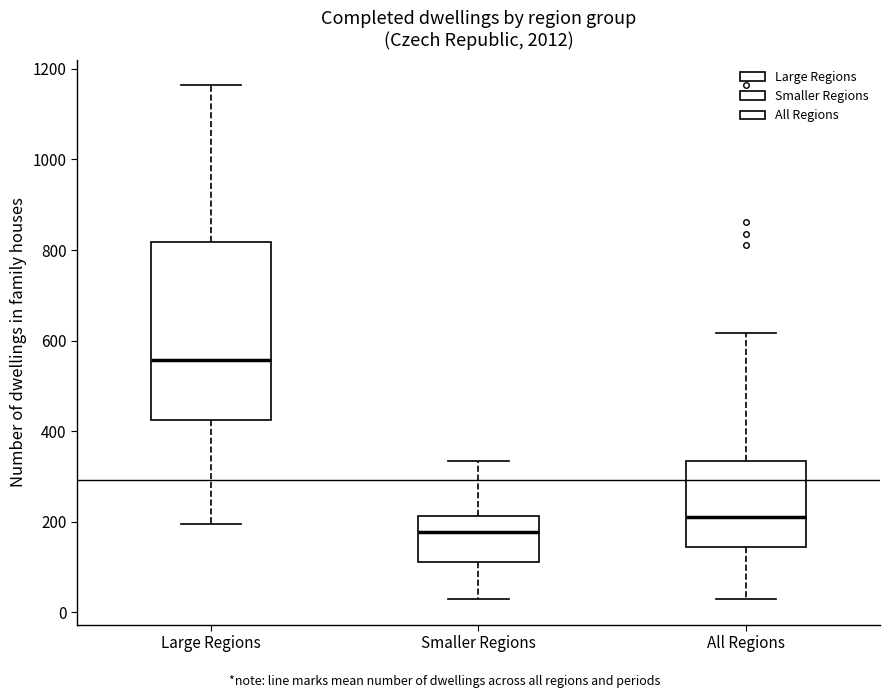

Where does the lower whisker of the box for Large Regions end on the y-axis? The values are not printed on the chart, so give them approximately, as read against the axis.

200